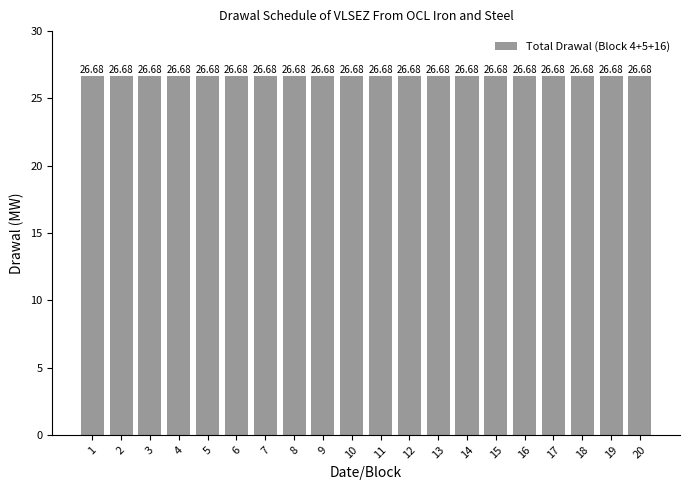

Which category has the lowest value in the Block 4 (col_4) series?

1